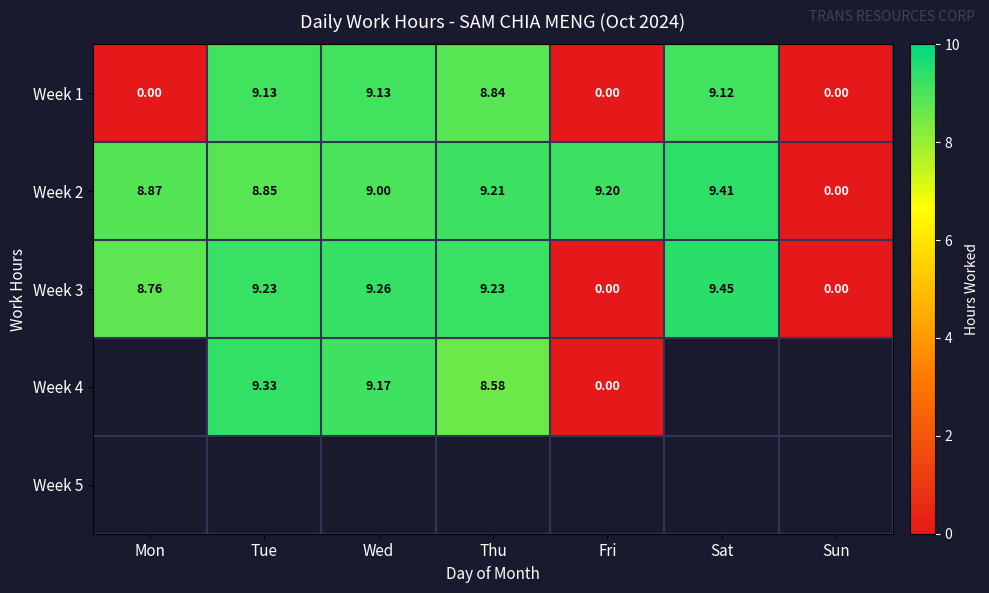

What is the difference between the highest and lowest values at Mon?

8.9